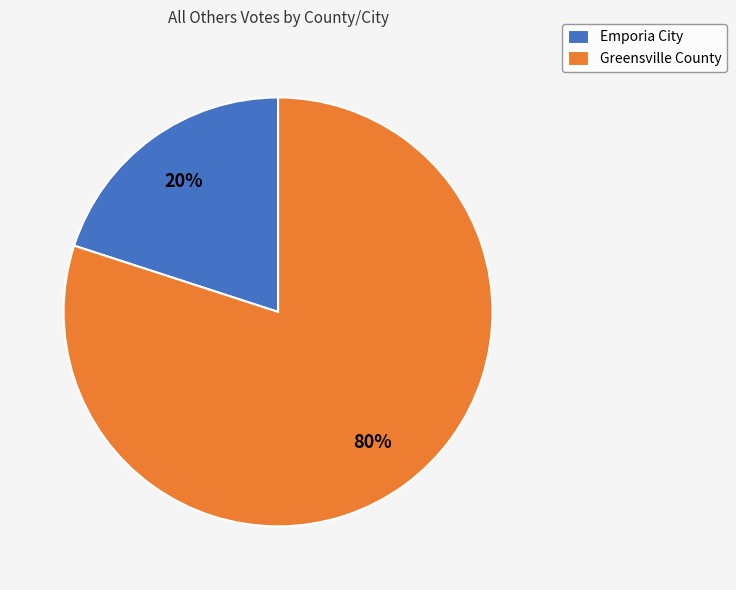

Between Emporia City and Greensville County, which is larger?

Greensville County